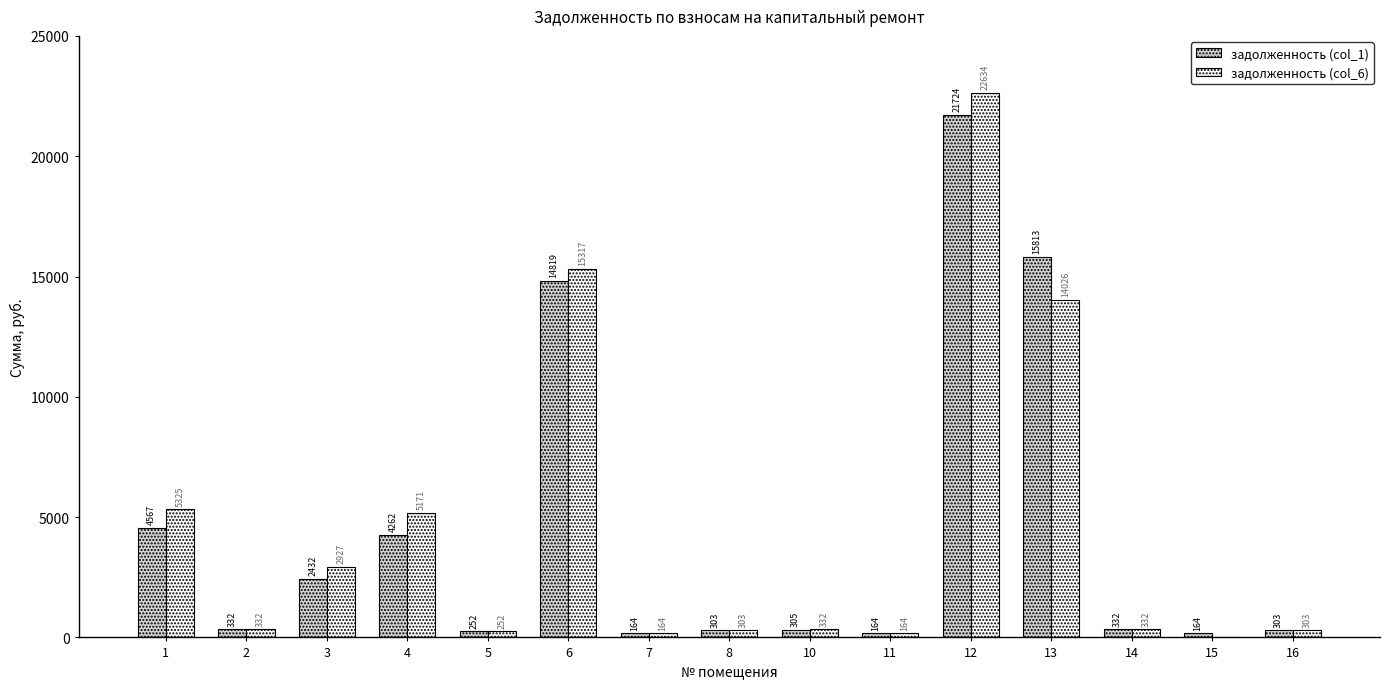

Which series has the largest total across all categories?

задолженность (col_6)